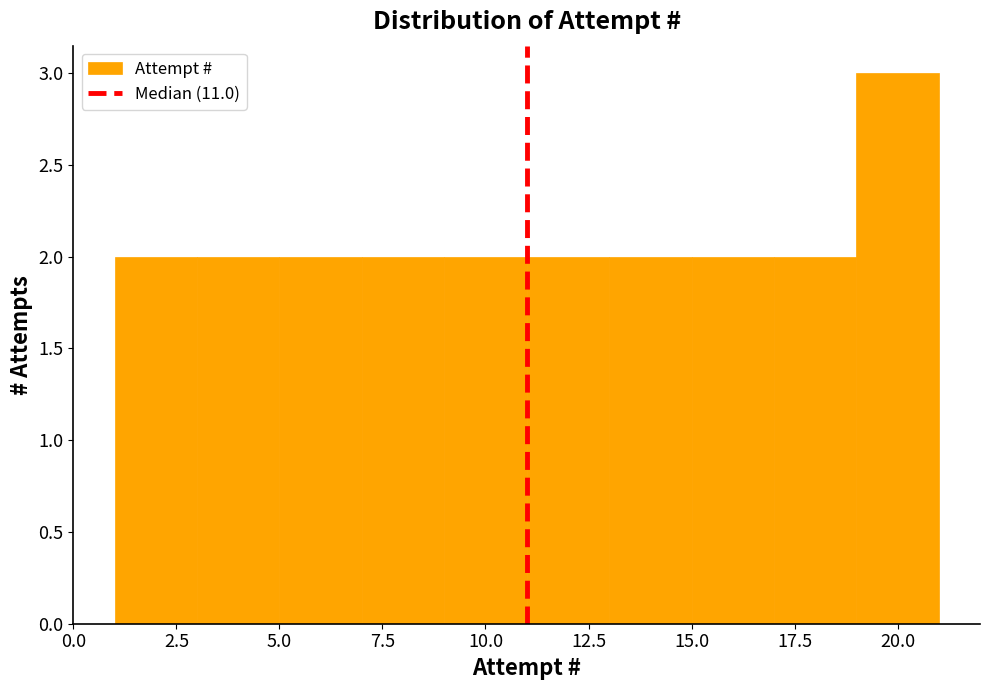

Over which range of the x-axis is the bar tallest?

19 to 21